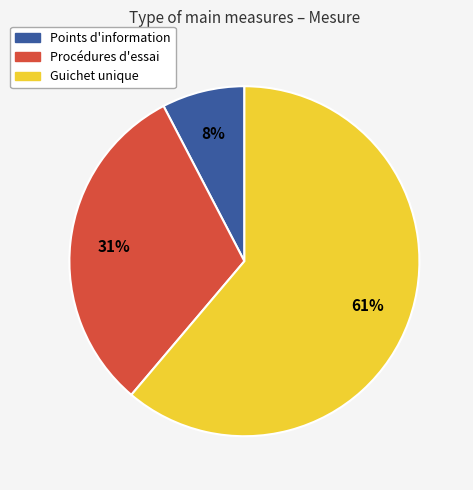

What is the smallest slice in the pie chart?

Points d'information